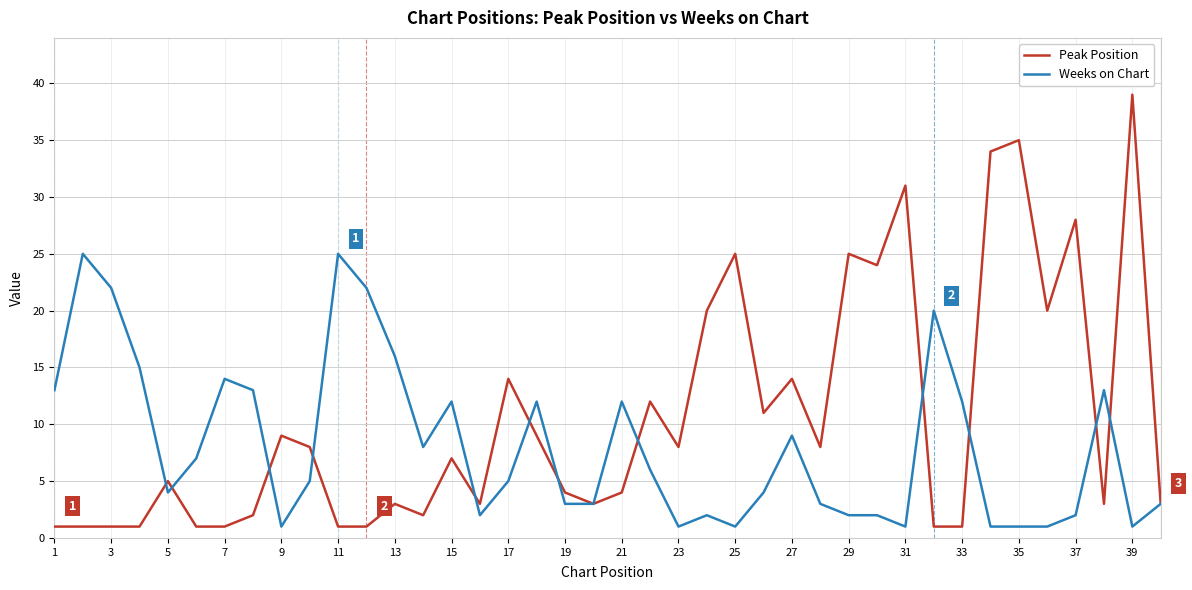

Which series has the widest spread of values?

Peak Position